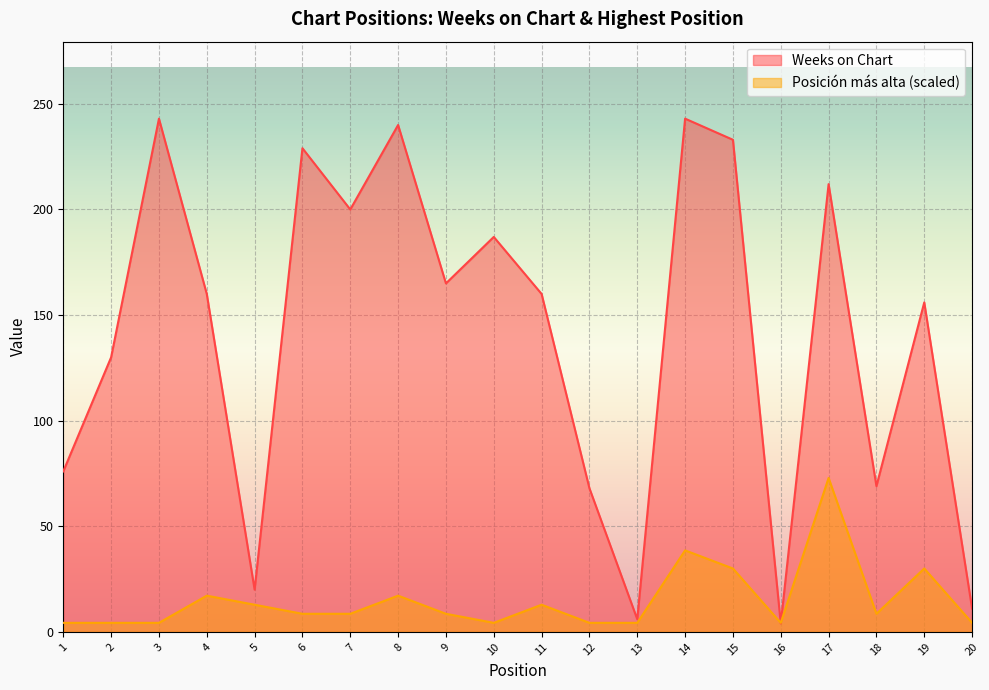

The value of Weeks on Chart at 8 is 411.5. True or false?

False